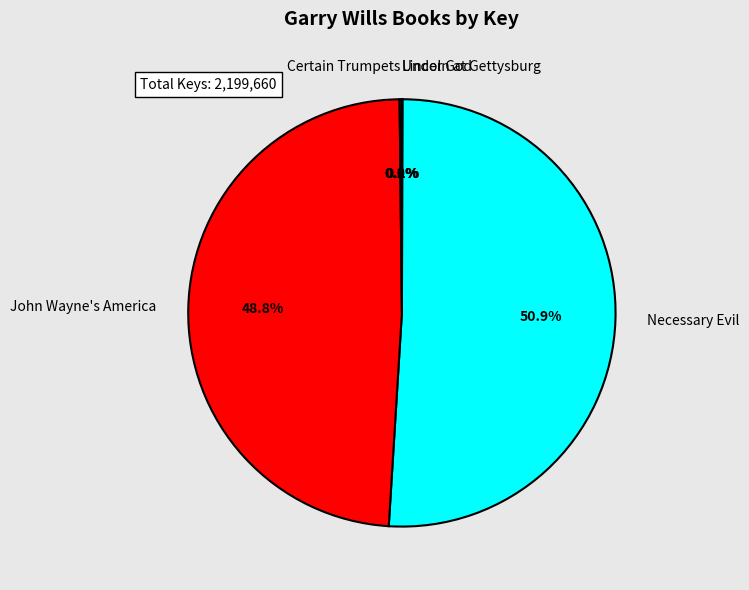

Which slice represents more than half of the pie?

Necessary Evil